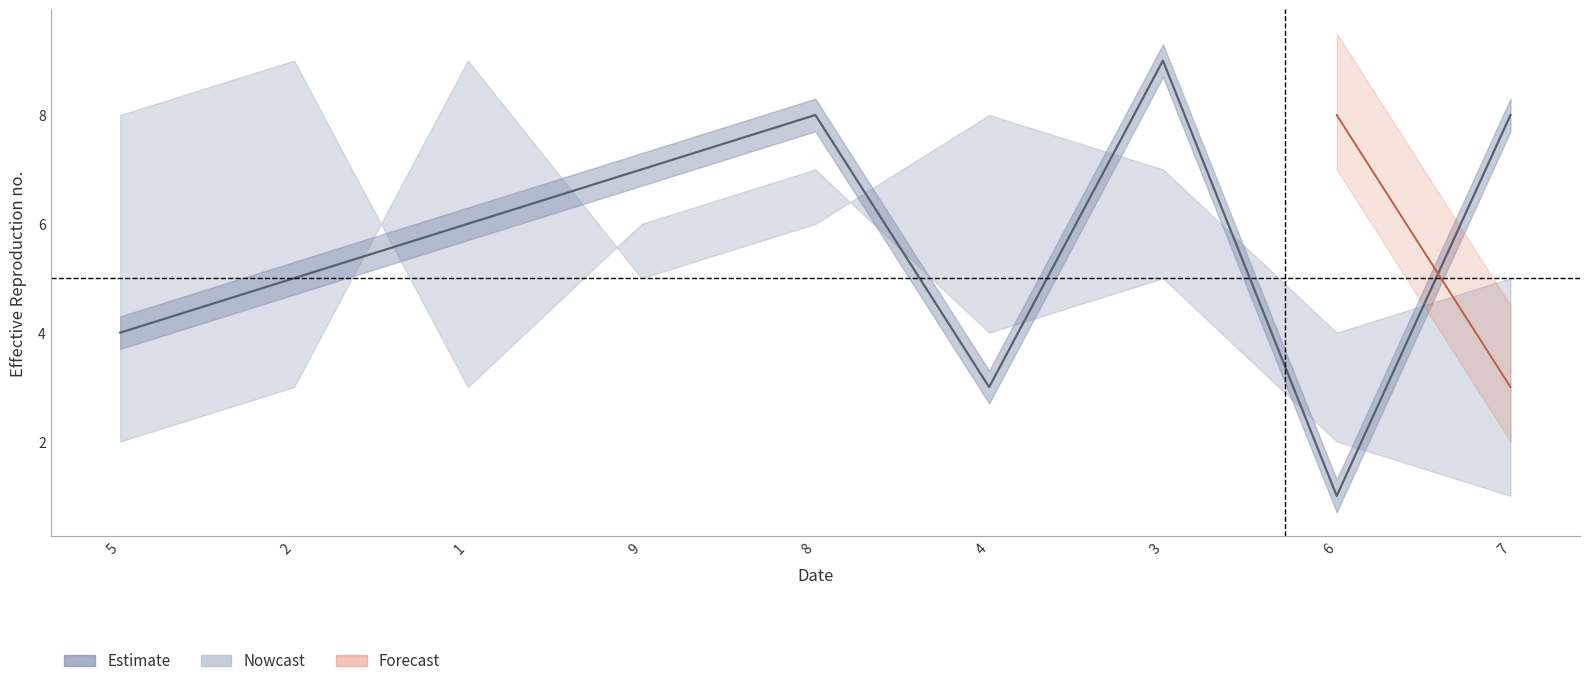

What is the sum of the col_3 values at 3 and 2?

14